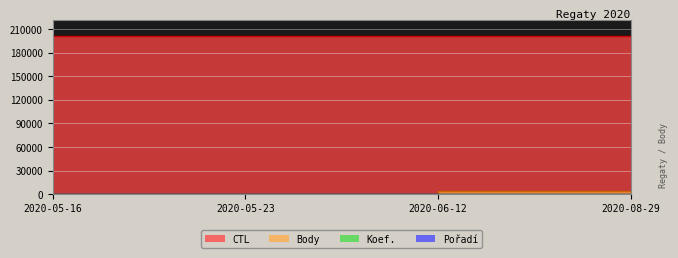

Rank the categories by Koef. value from lowest to highest.

2020-05-16, 2020-05-23, 2020-08-29, 2020-06-12